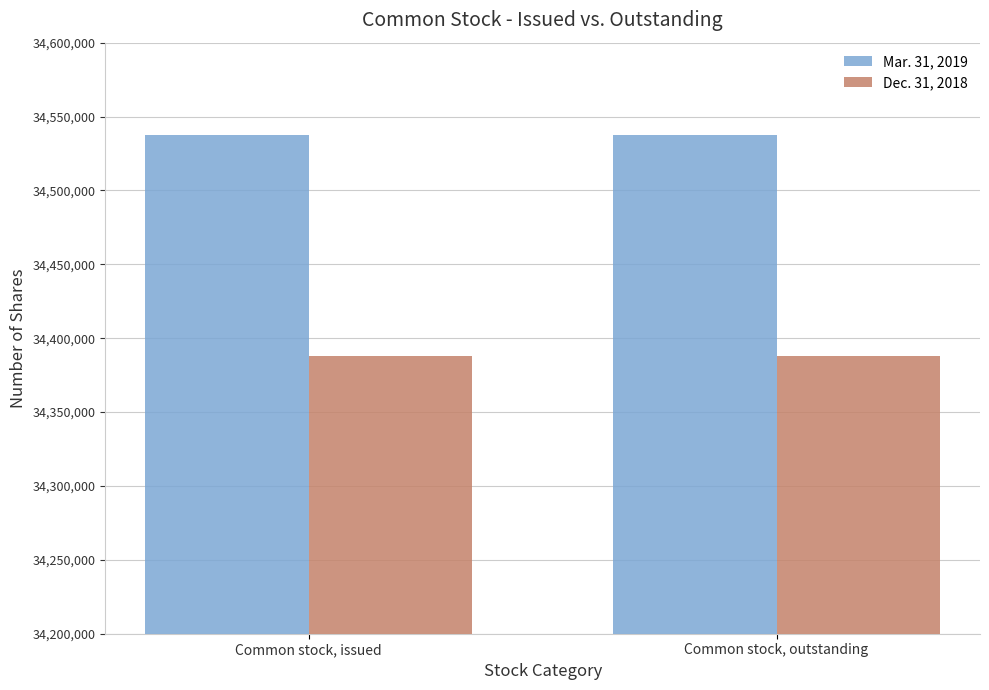

Reading left to right, list all the values displayed in this chart.

Mar. 31, 2019: 34537193	34537193
Dec. 31, 2018: 34387919	34387919